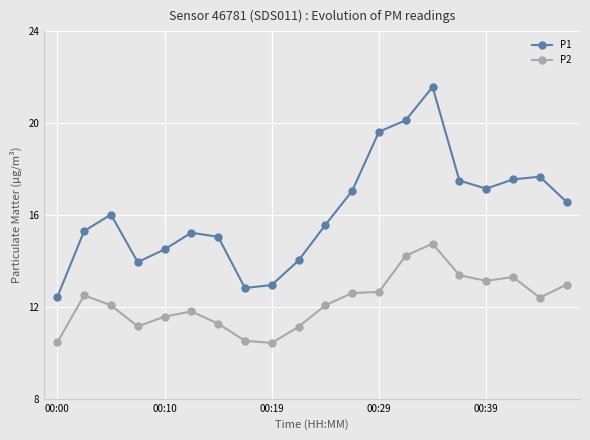

List the series in order of their peak value, highest first.

P1, P2